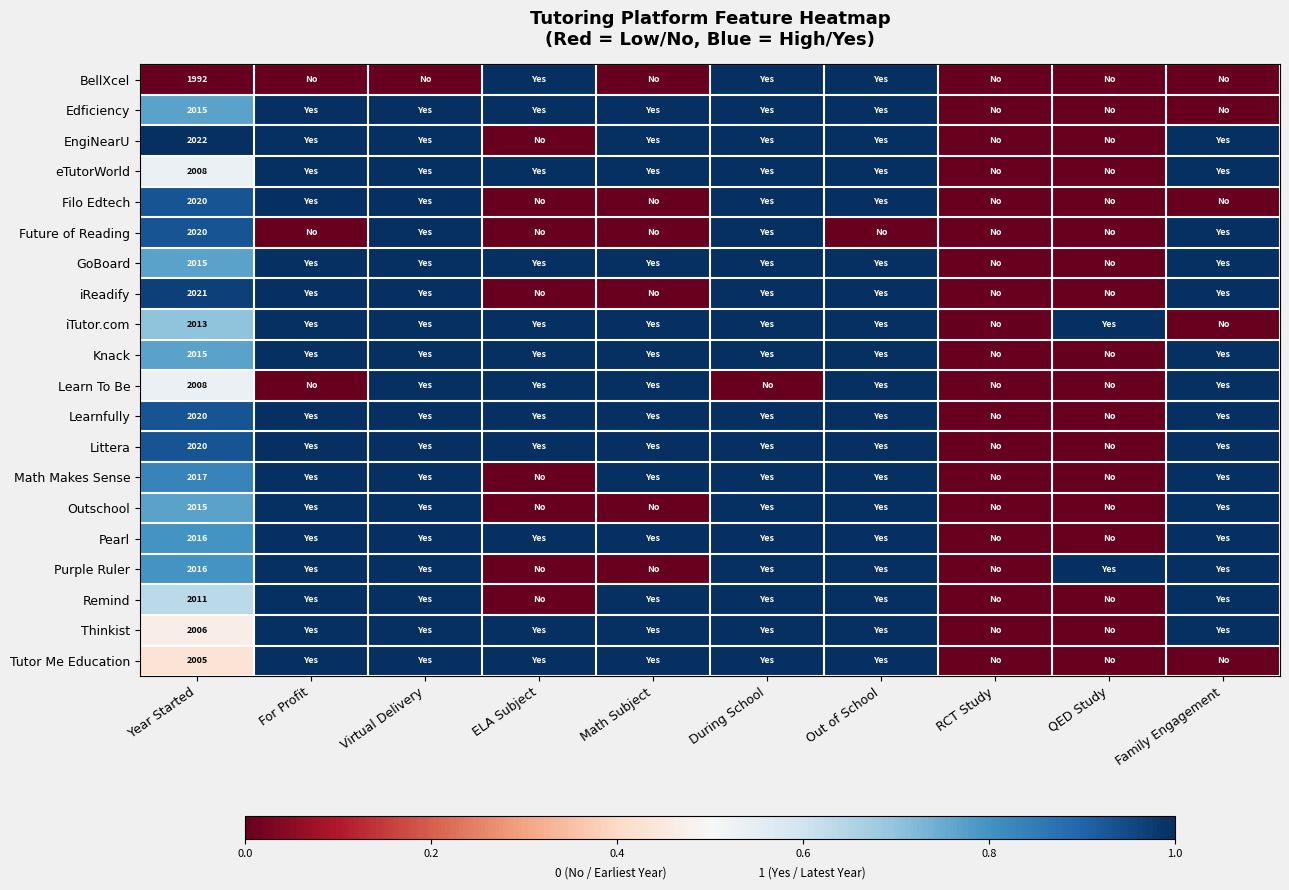

Which series has the largest range (max minus min)?

BellXcel